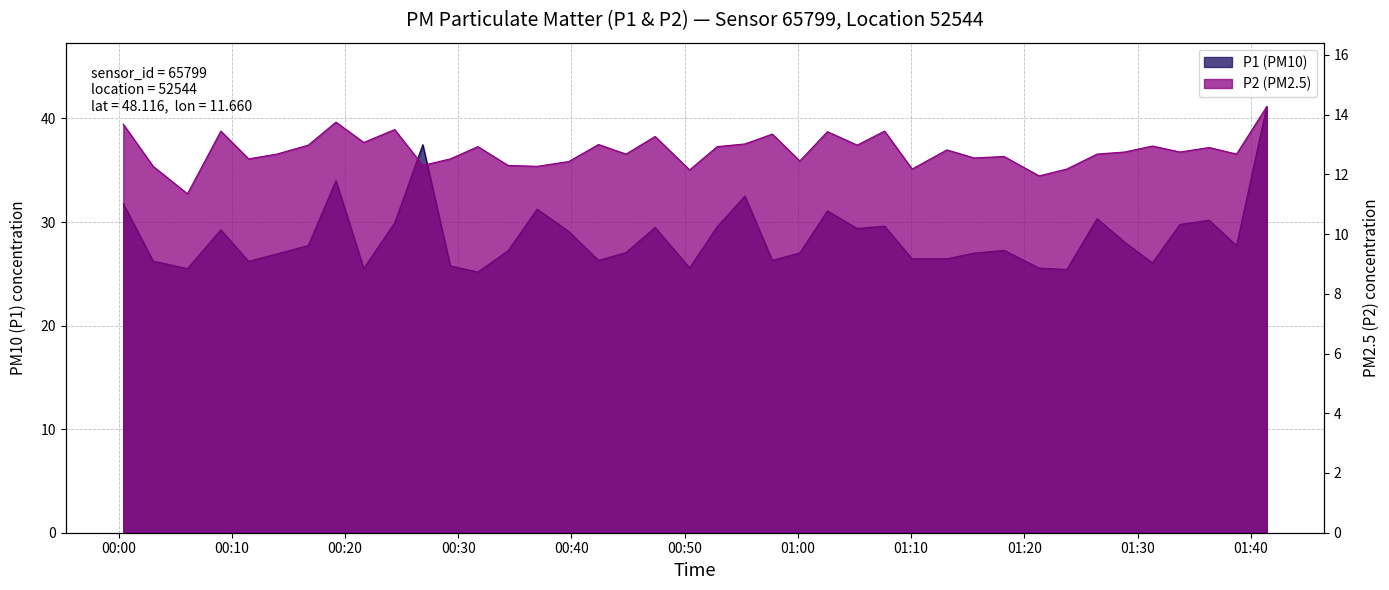

Is it true that P1 equals 27.7 at 2023-03-01T00:16:45?

True